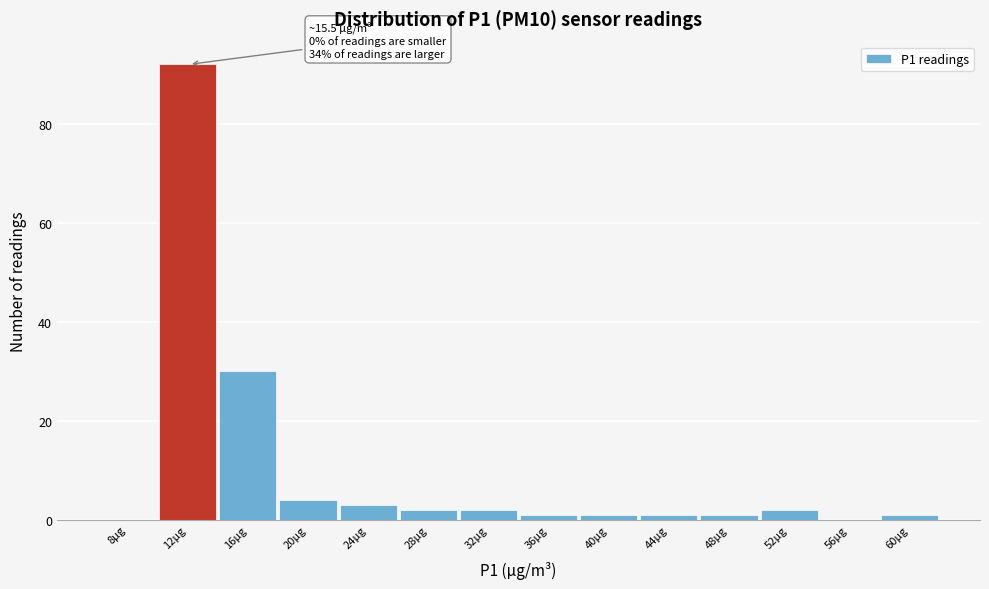

Reading right to left, extract all data points from this chart.

60µg=1	56µg=0	52µg=2	48µg=1	44µg=1	40µg=1	36µg=1	32µg=2	28µg=2	24µg=3	20µg=4	16µg=30	12µg=92	8µg=0